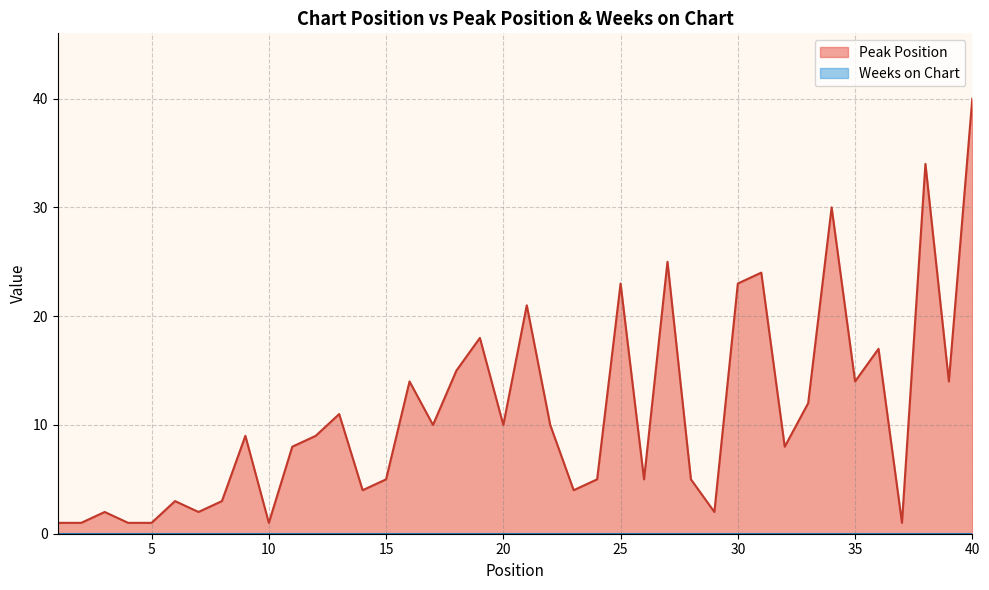

At which label is the value closest to 20?

21